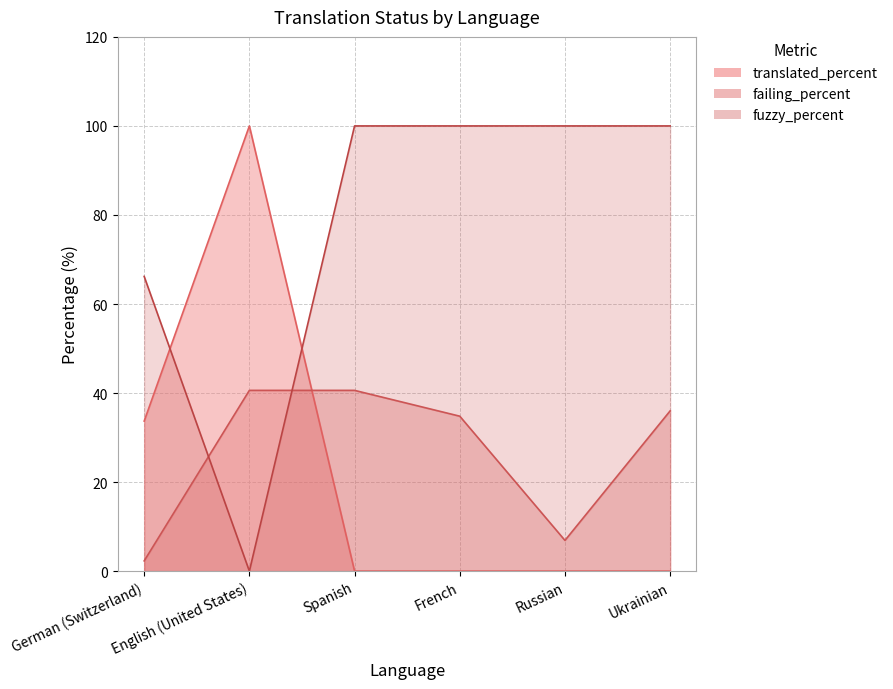

What is the difference between the highest and lowest values at Spanish?

100.0